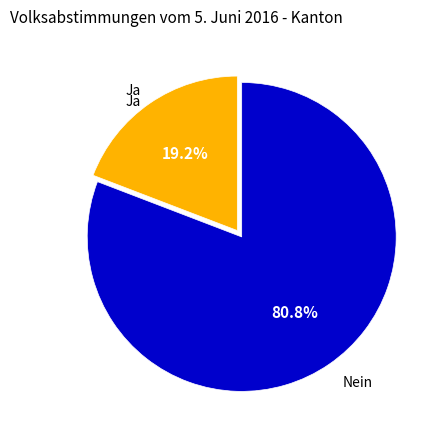

To the nearest percent, what portion does Nein represent?

81%